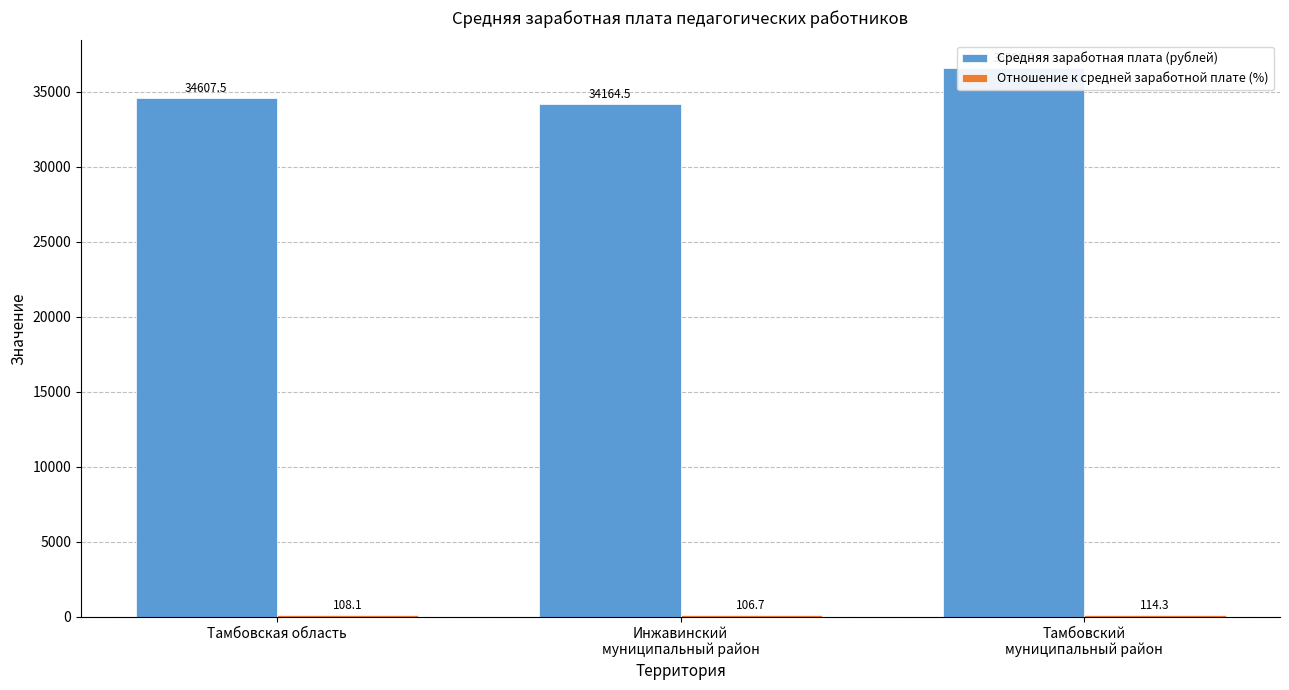

What is the sum of the Отношение к средней заработной плате (%) values at Тамбовская область and Инжавинский
муниципальный район?

214.8